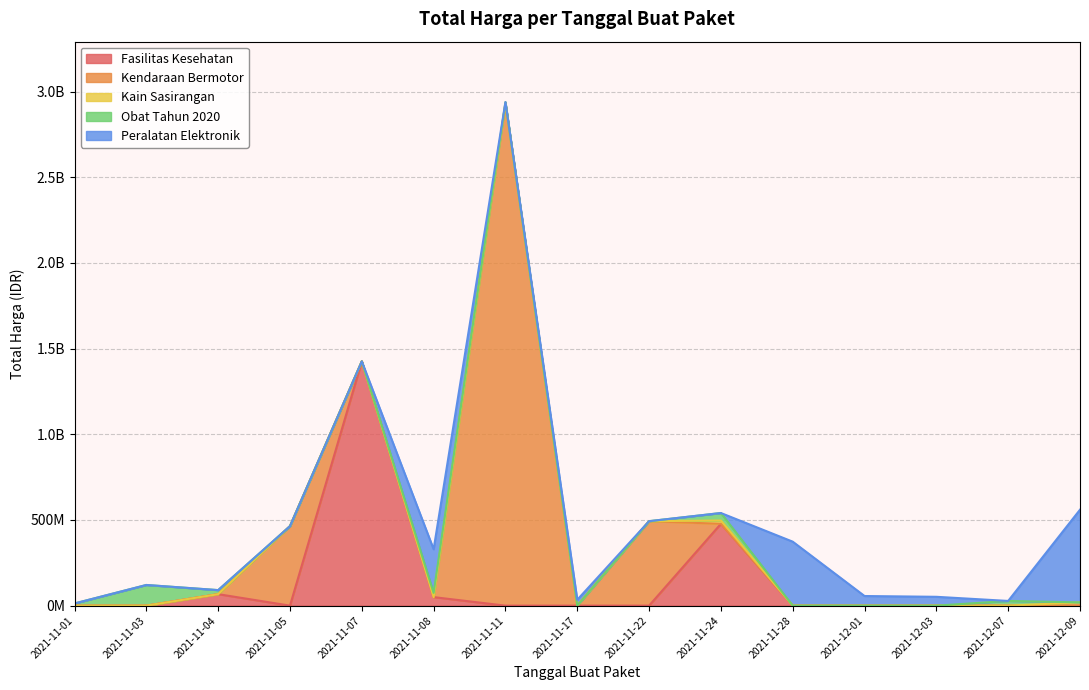

At which label is the value closest to 1446100000?

2021-11-07